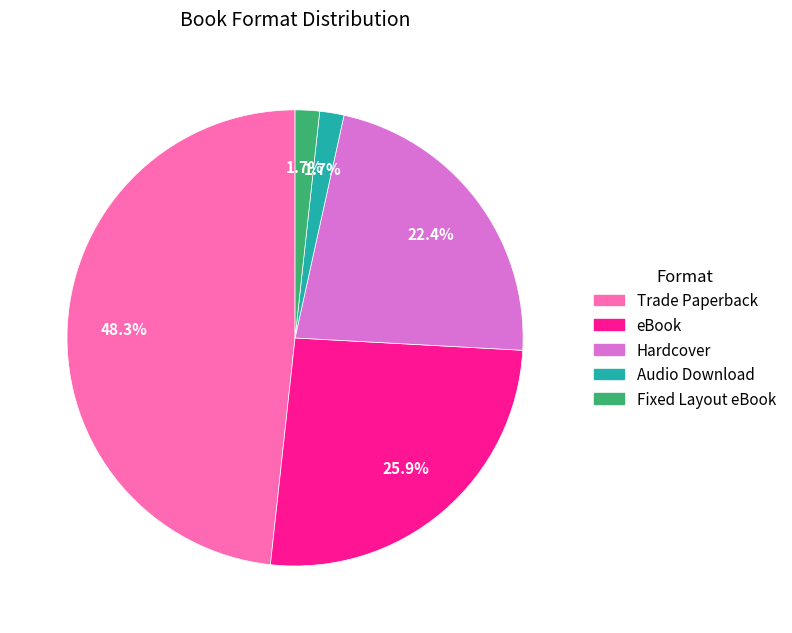

How many slices are in this pie chart?

5